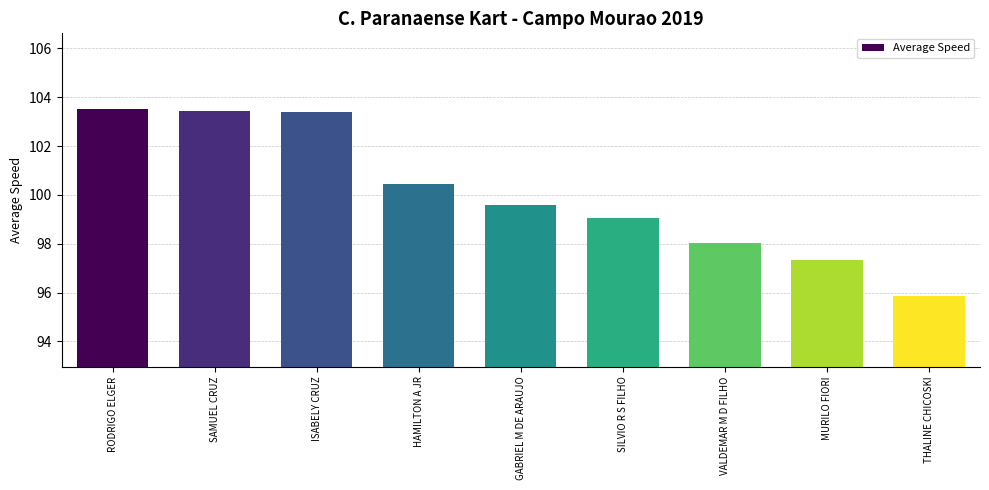

True or false: the data shows 36.1 at THALINE CHICOSKI.

False